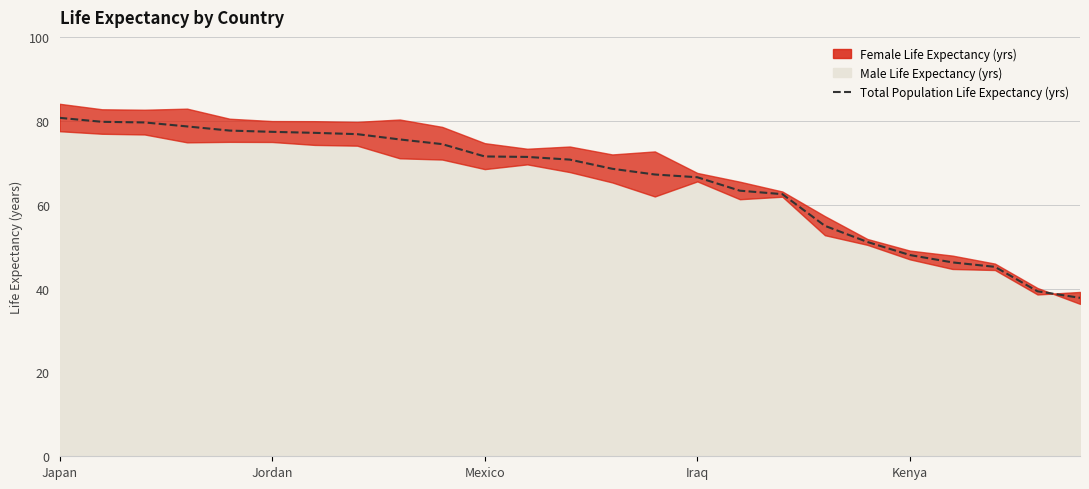

What is the value of the 25th point from the left?

37.8